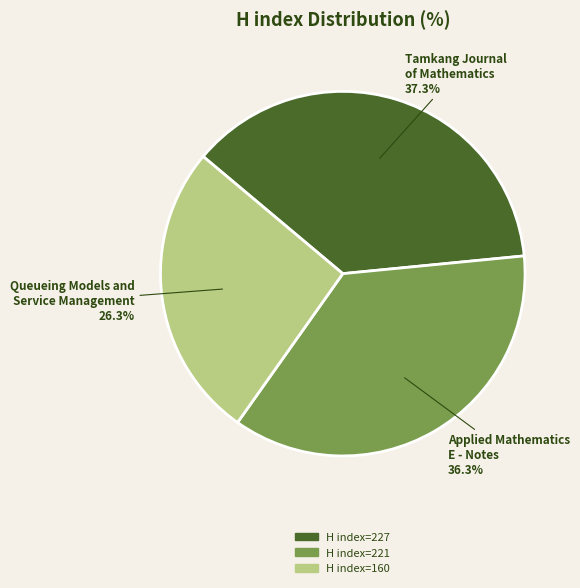

Which slice is the largest?

H index=227